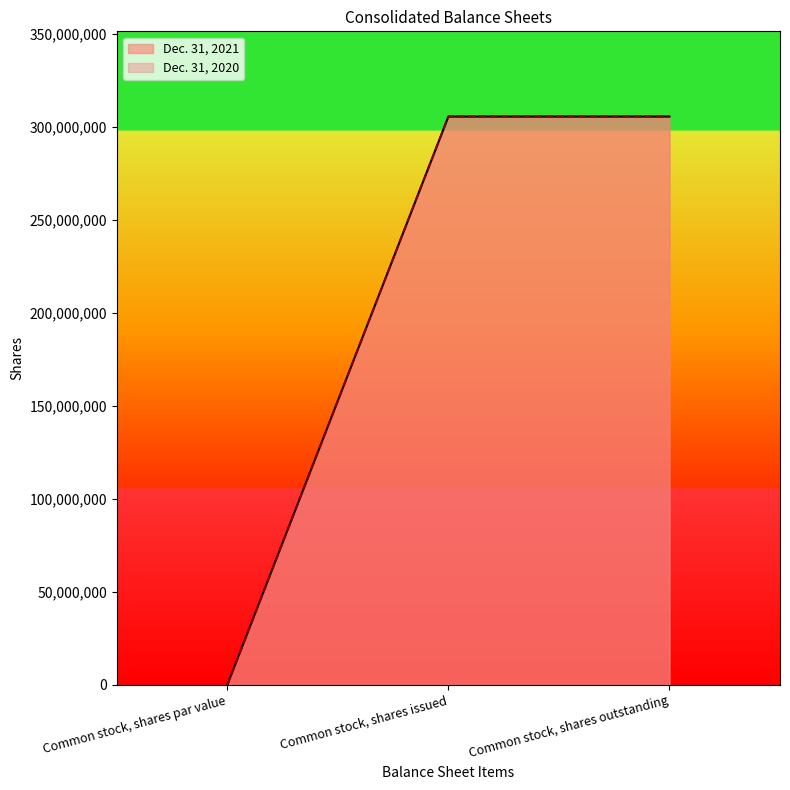

What is the difference between the second highest and minimum values in the Dec. 31, 2021 series?

305451498